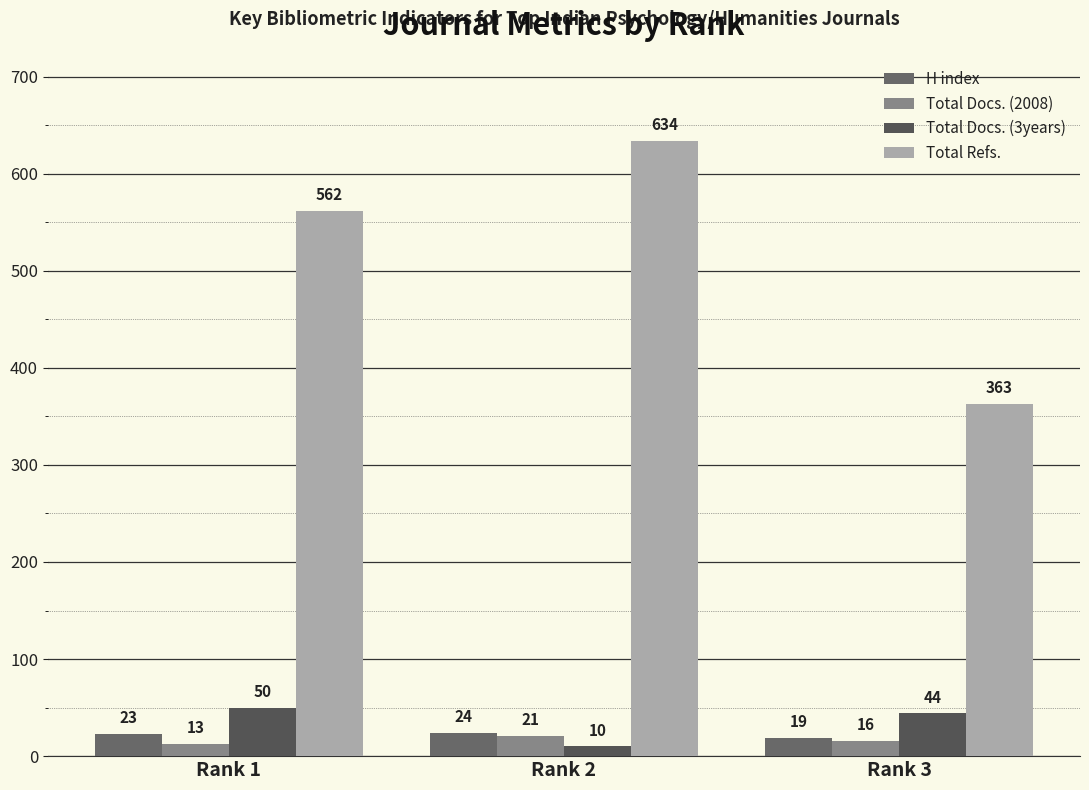

What is the average value of the Total Docs. (2008) series?

17